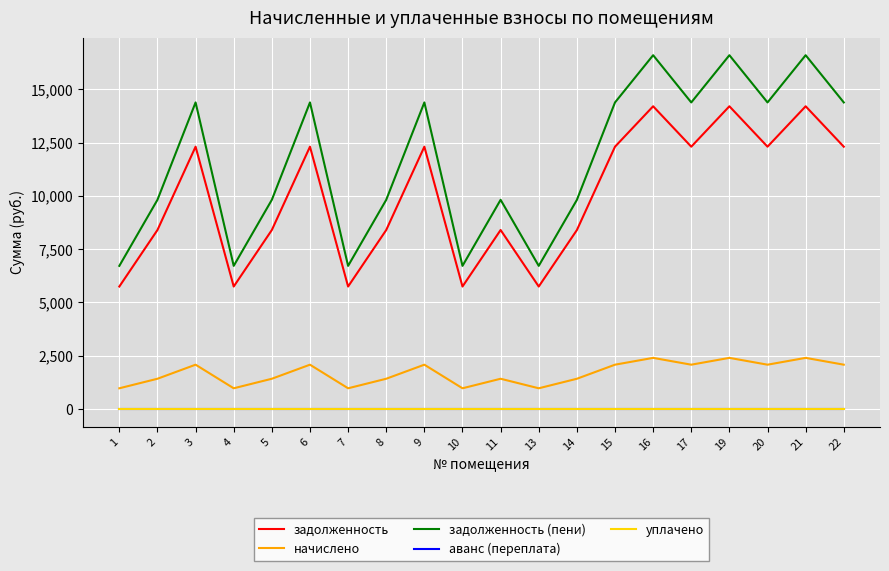

Does the chart have visible grid lines?

Yes